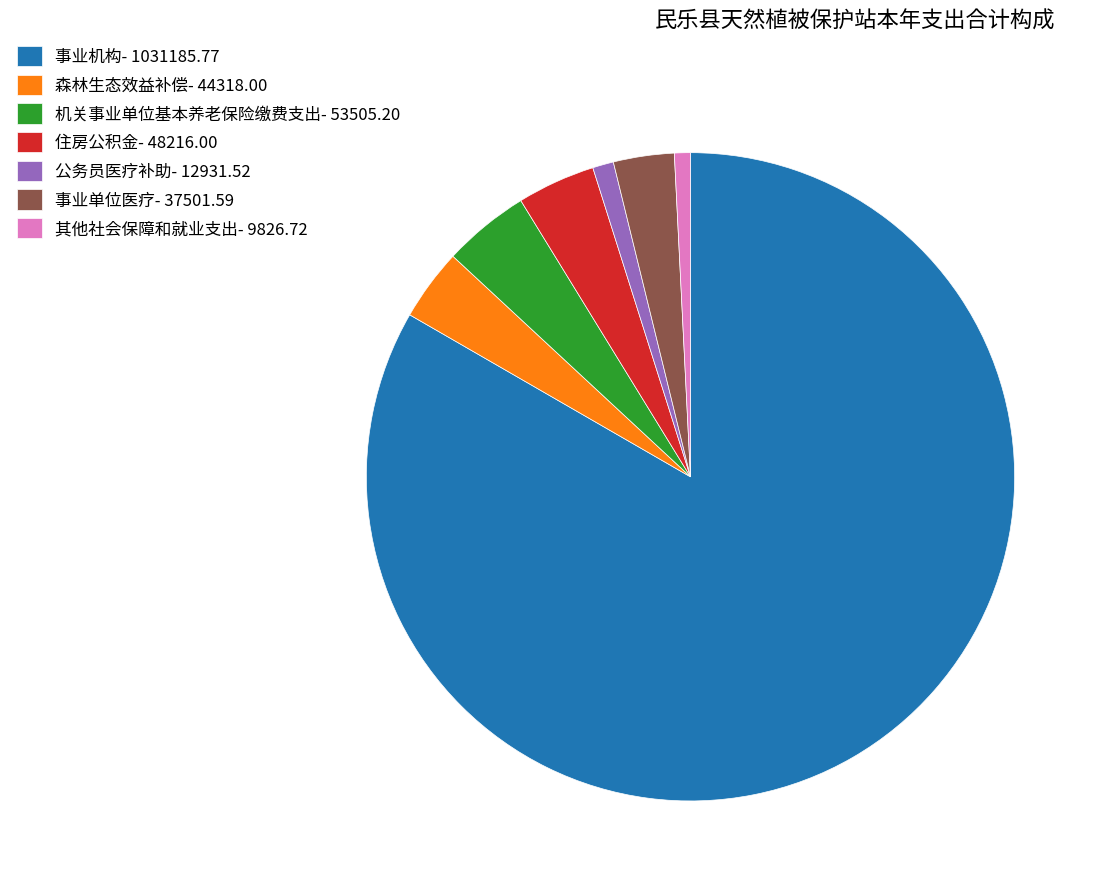

Approximately how many times larger is the value at 事业单位医疗- 37501.59 compared to 森林生态效益补偿- 44318.00?

0.8